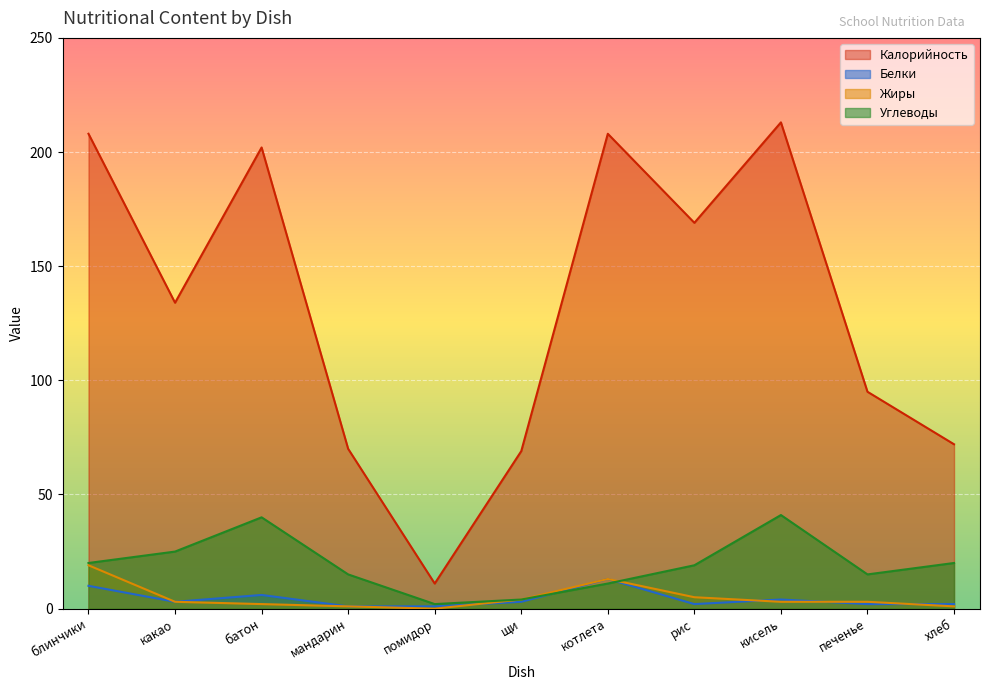

Which category has the lowest value across all series?

помидор